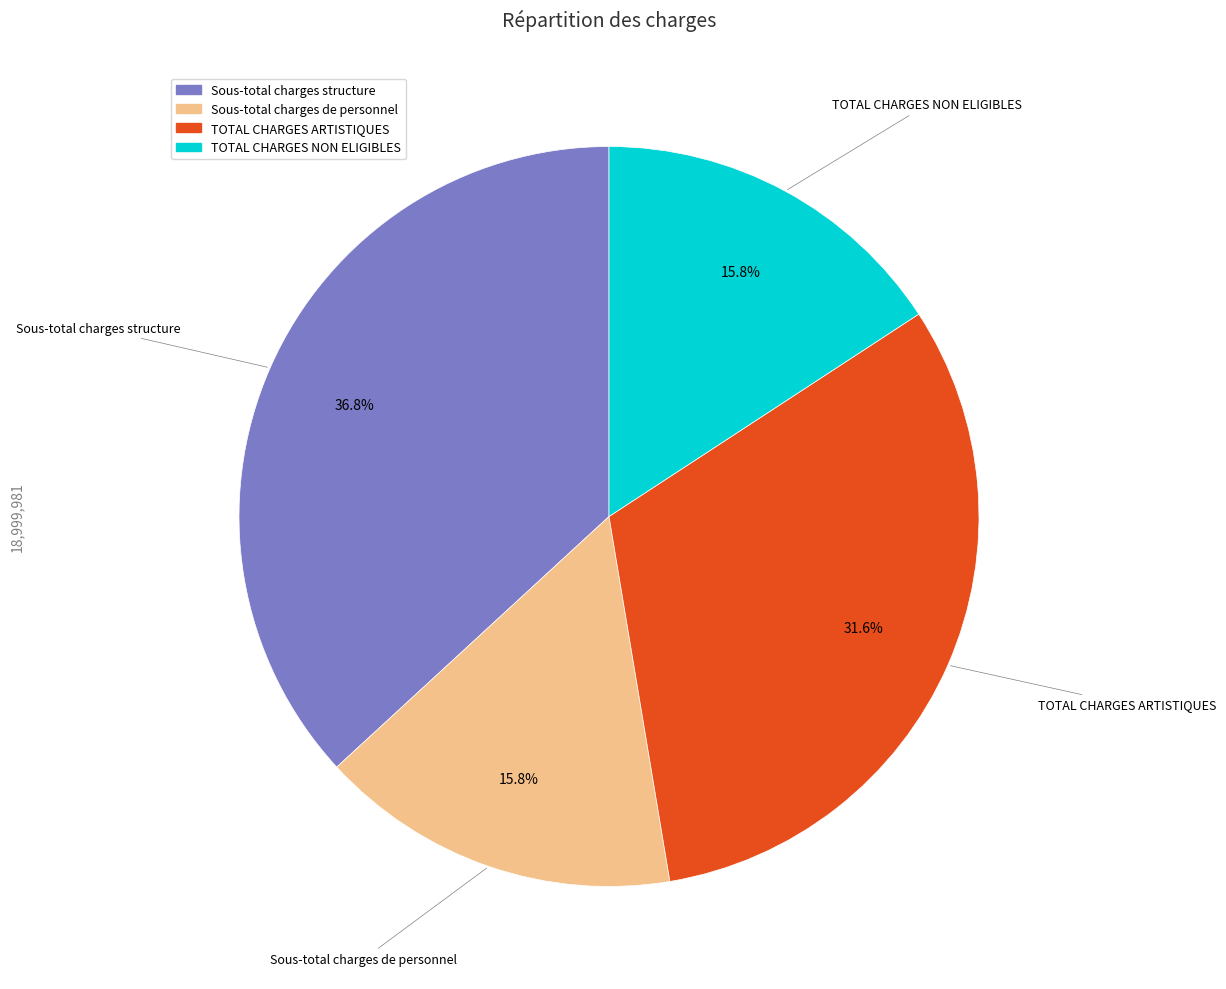

How many slices are in this pie chart?

4